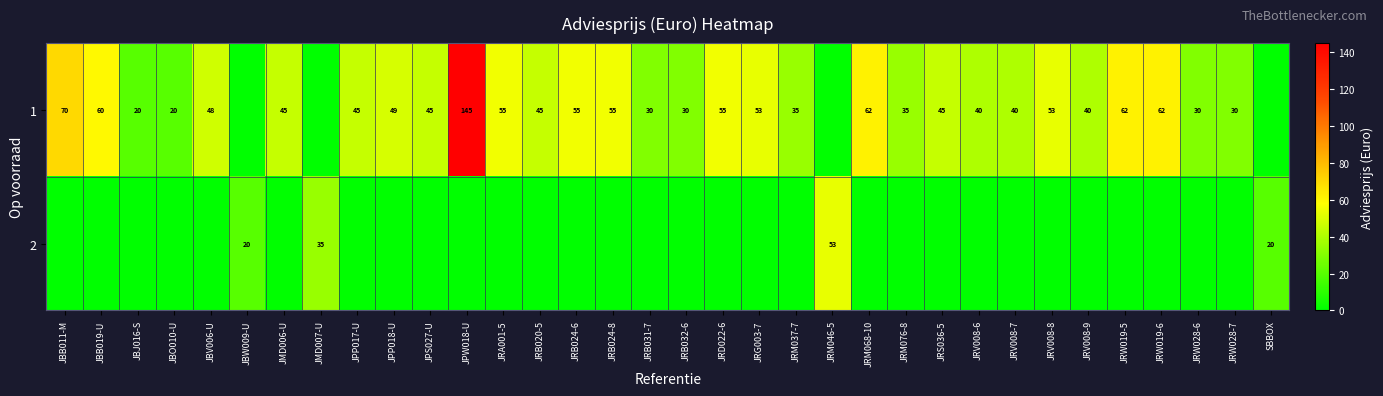

What is the sum of the 1 values at JBB011-M and JRV008-8?

123